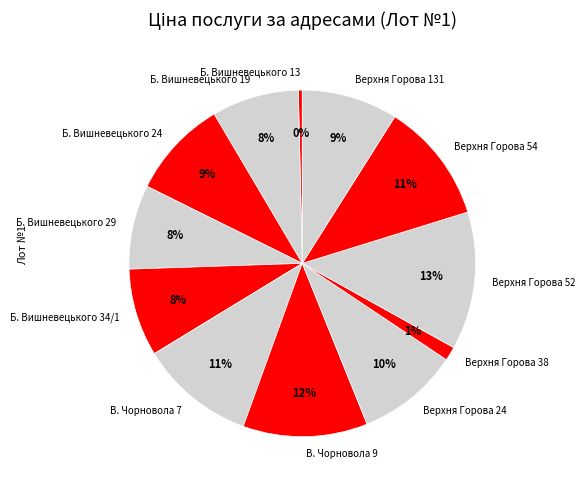

Approximately how many times larger is the value at Верхня Горова 38 compared to Верхня Горова 54?

0.1